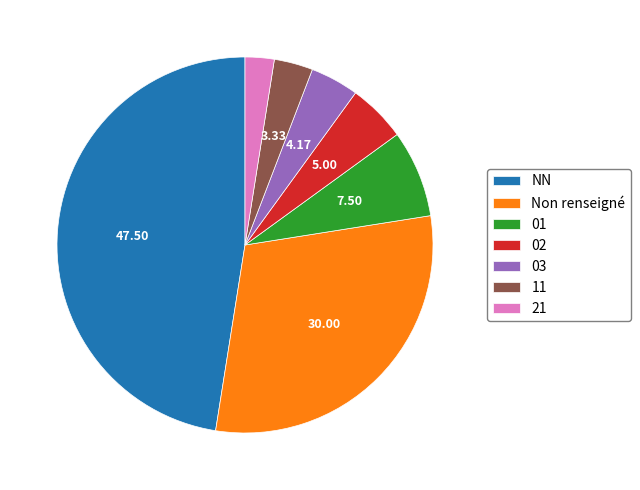

How many slices are in this pie chart?

7